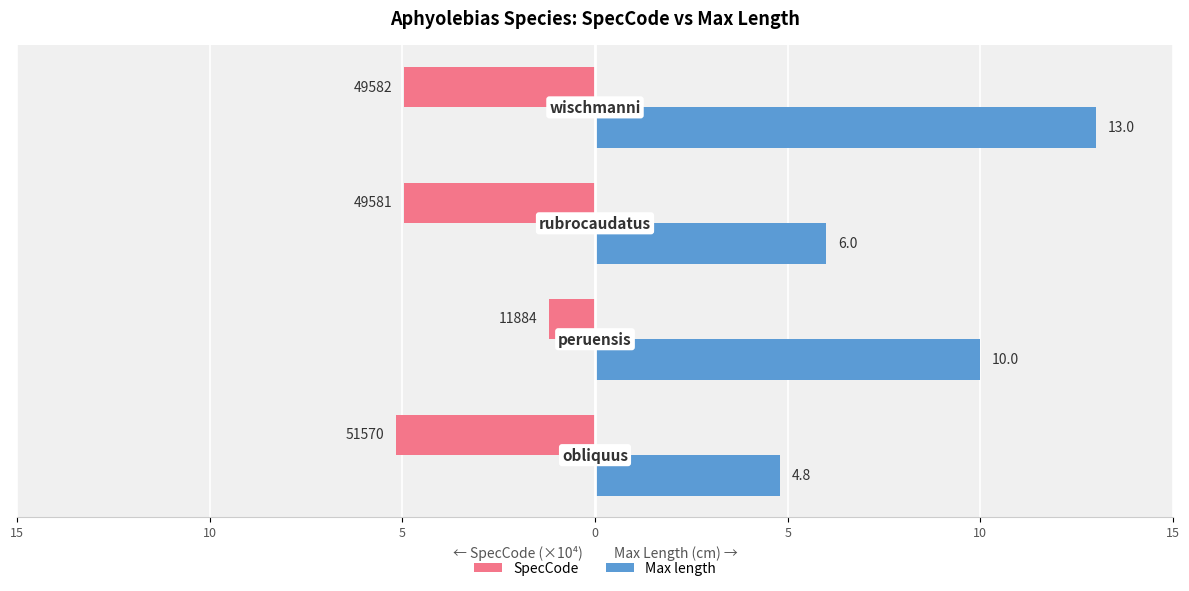

What are all the series names shown in the legend?

SpecCode, Max length